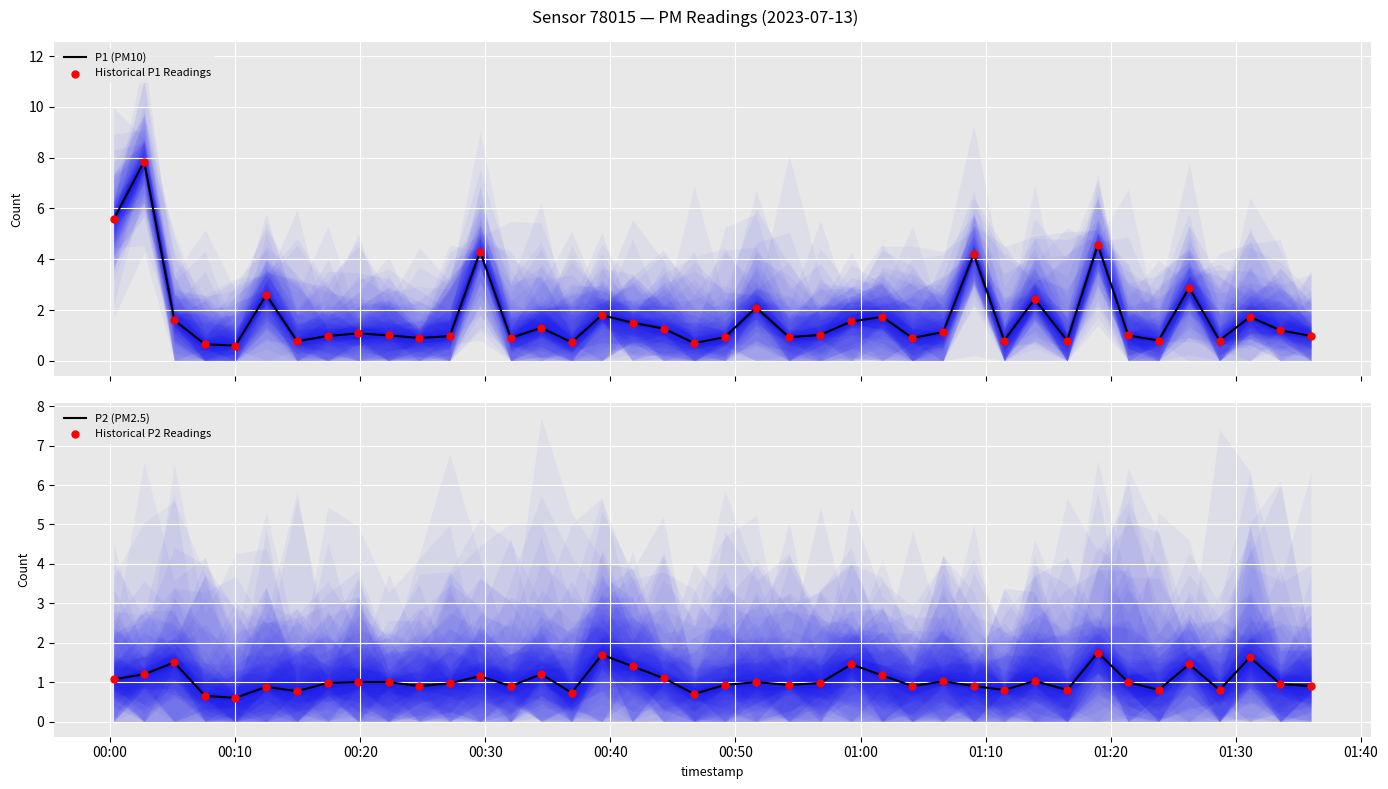

What are all the series names shown in the legend?

P1 (PM10), Historical P1 Readings, P2 (PM2.5), Historical P2 Readings